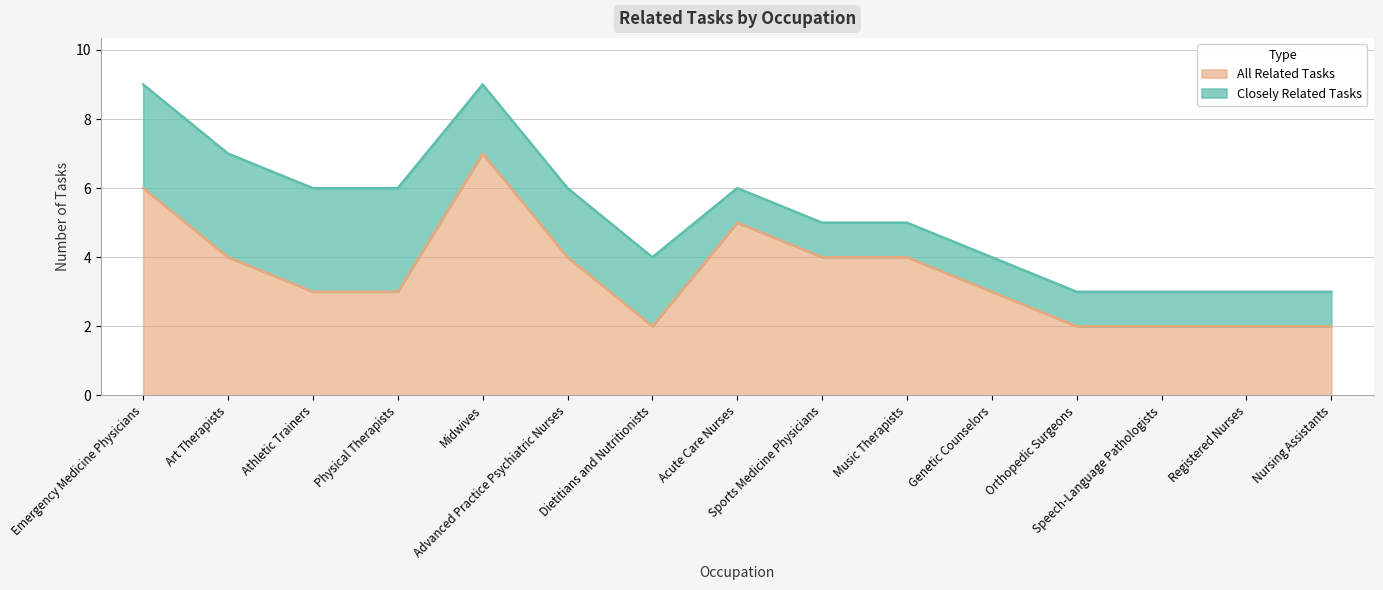

Reading left to right, what are all the values shown in this chart?

Emergency Medicine Physicians=6	Art Therapists=4	Athletic Trainers=3	Physical Therapists=3	Midwives=7	Advanced Practice Psychiatric Nurses=4	Dietitians and Nutritionists=2	Acute Care Nurses=5	Sports Medicine Physicians=4	Music Therapists=4	Genetic Counselors=3	Orthopedic Surgeons=2	Speech-Language Pathologists=2	Registered Nurses=2	Nursing Assistants=2